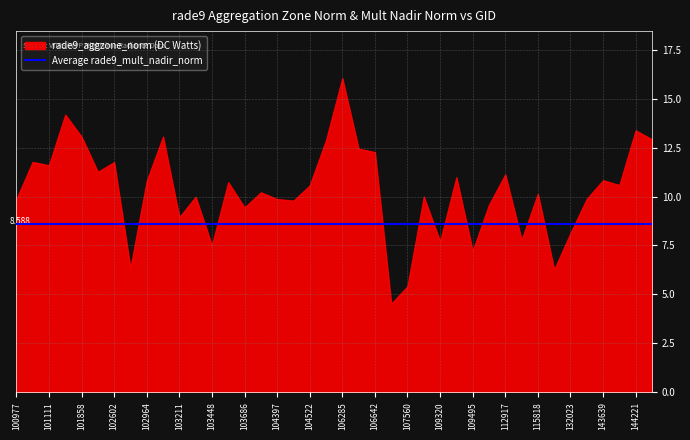

The value of rade9_aggzone_norm at 104405 is 3.6. True or false?

False